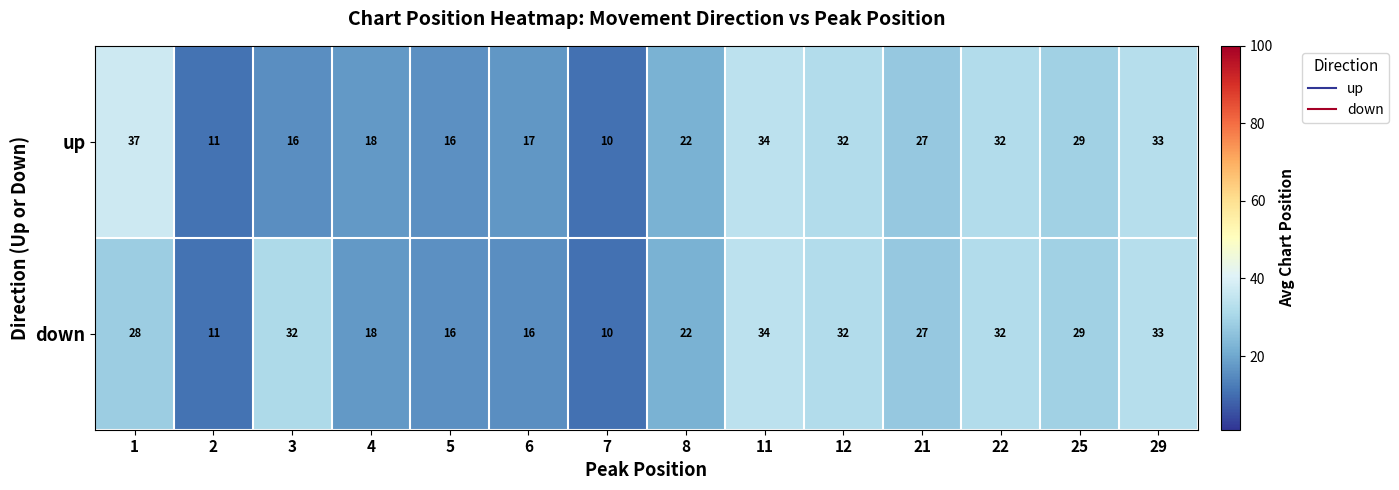

The value of up at 25 is 29. True or false?

True